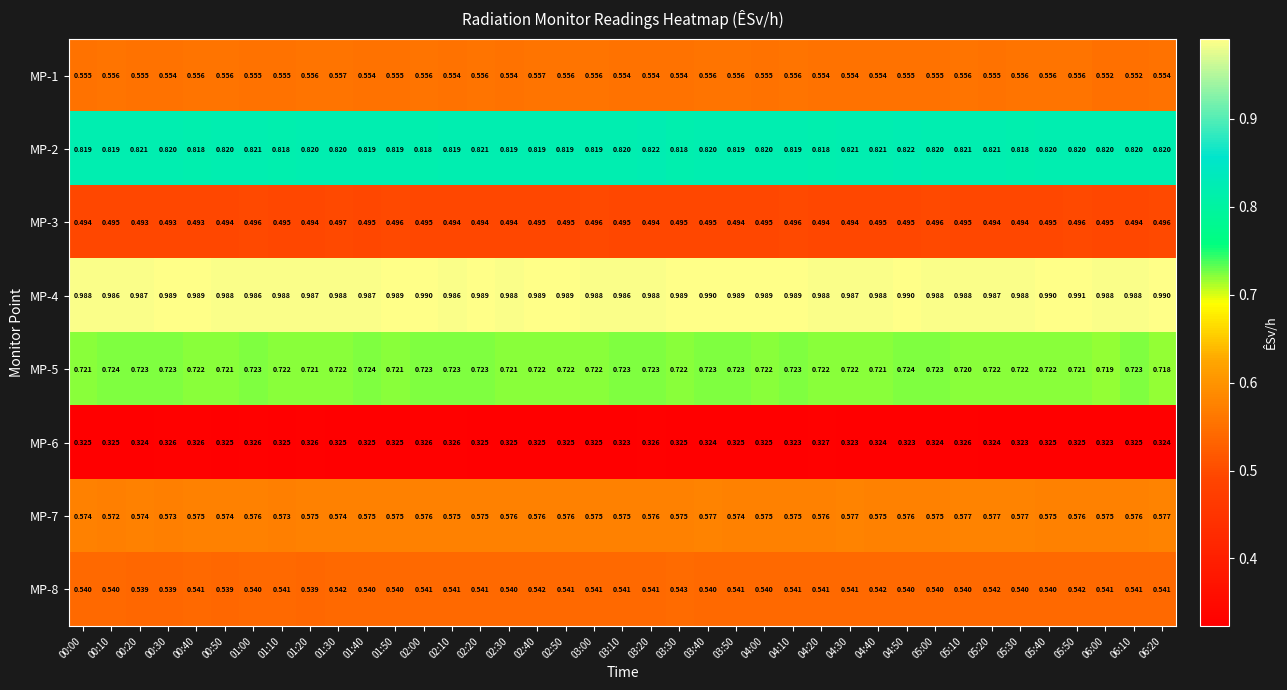

Which series changed the most between 04:00 and 06:10?

MP-1